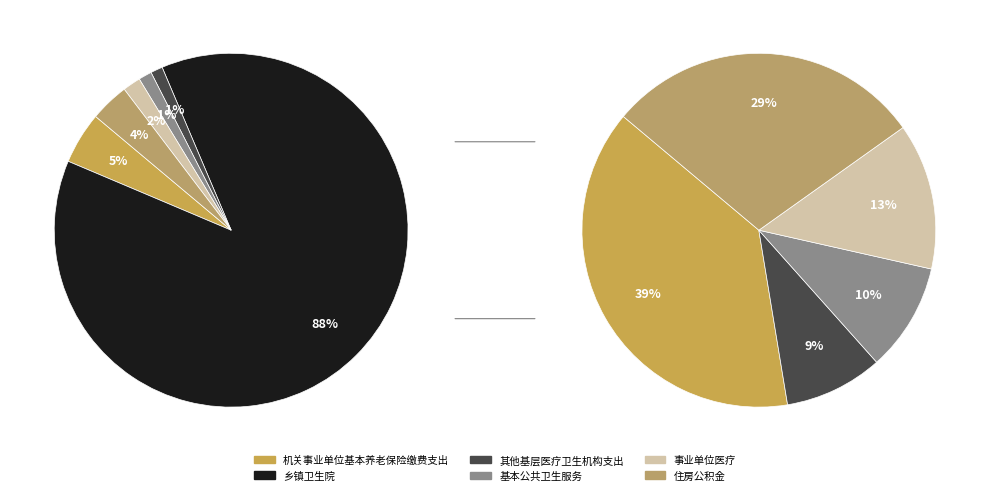

What percentage is the 机关事业单位基本养老保险缴费支出 slice, to the nearest percent?

5%